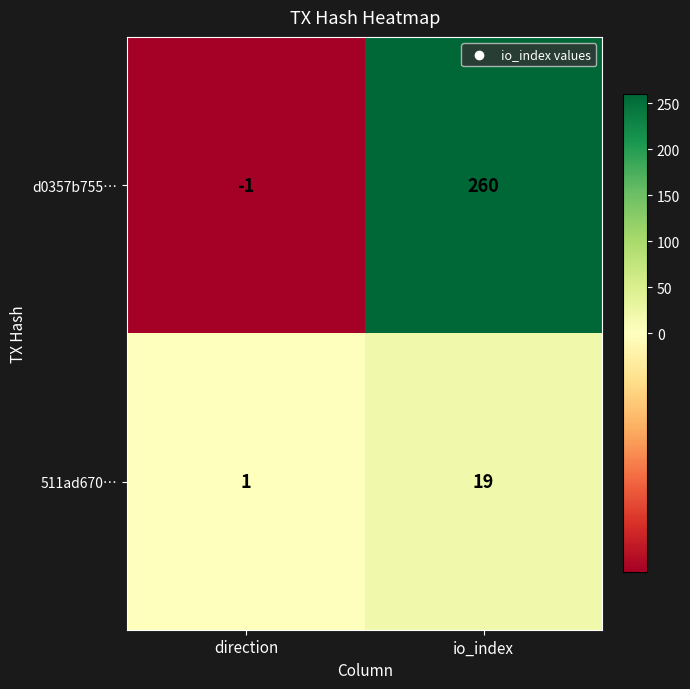

At which category is the sum across all series the highest?

io_index